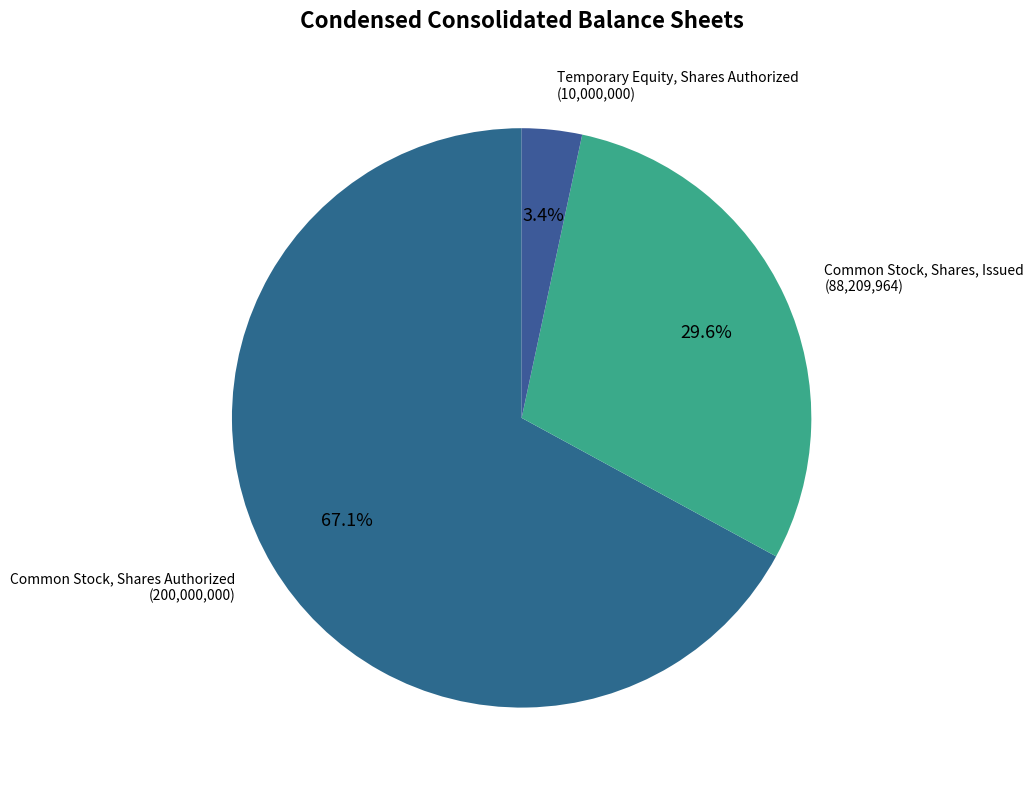

Is there a majority slice in this chart?

Yes